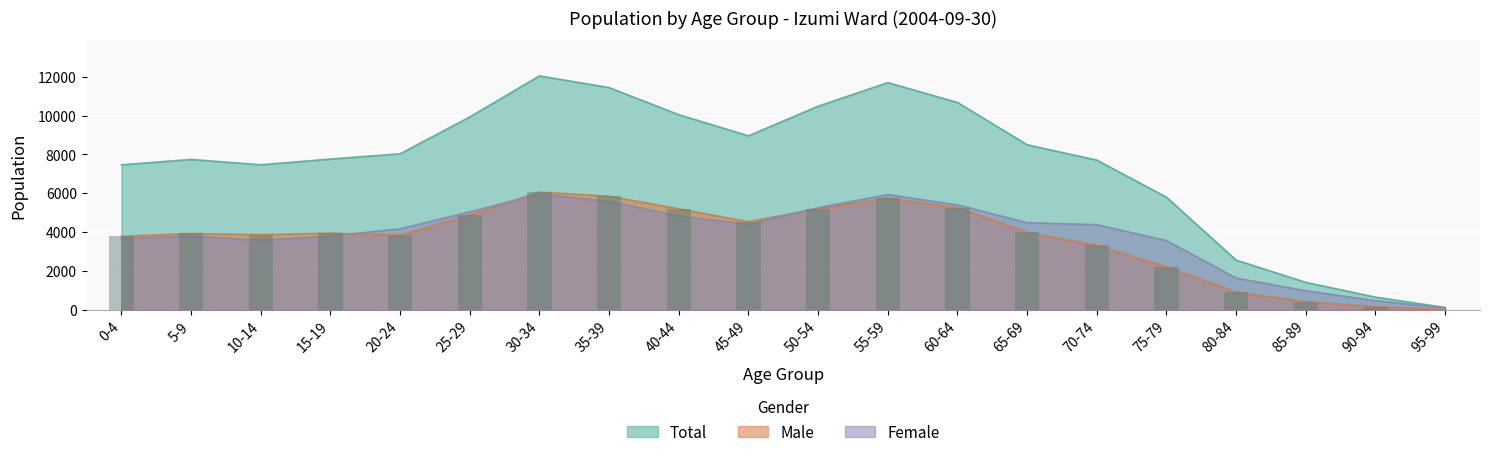

At which label does Female reach its minimum?

95-99